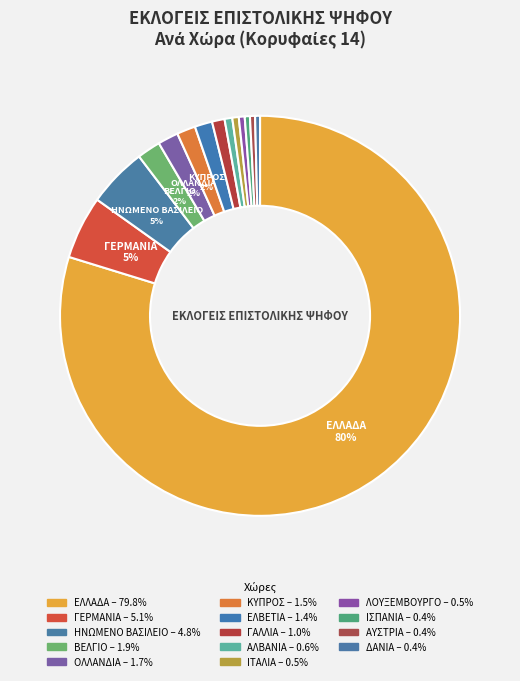

How many segments does this pie chart have?

14